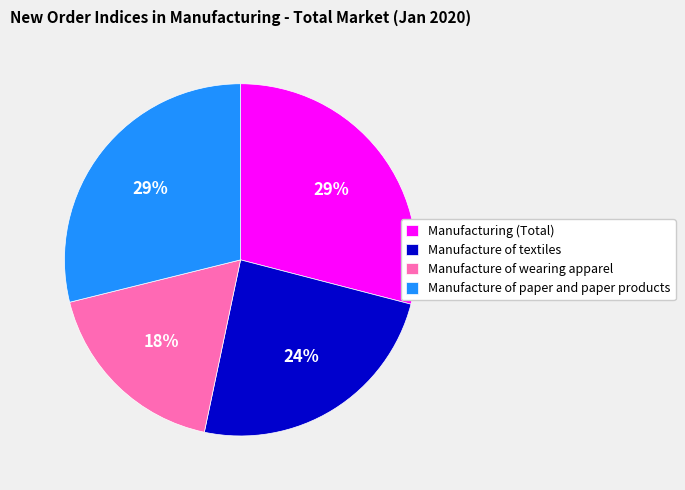

Combined, do Manufacturing (Total) and Manufacture of textiles account for over 50%?

Yes